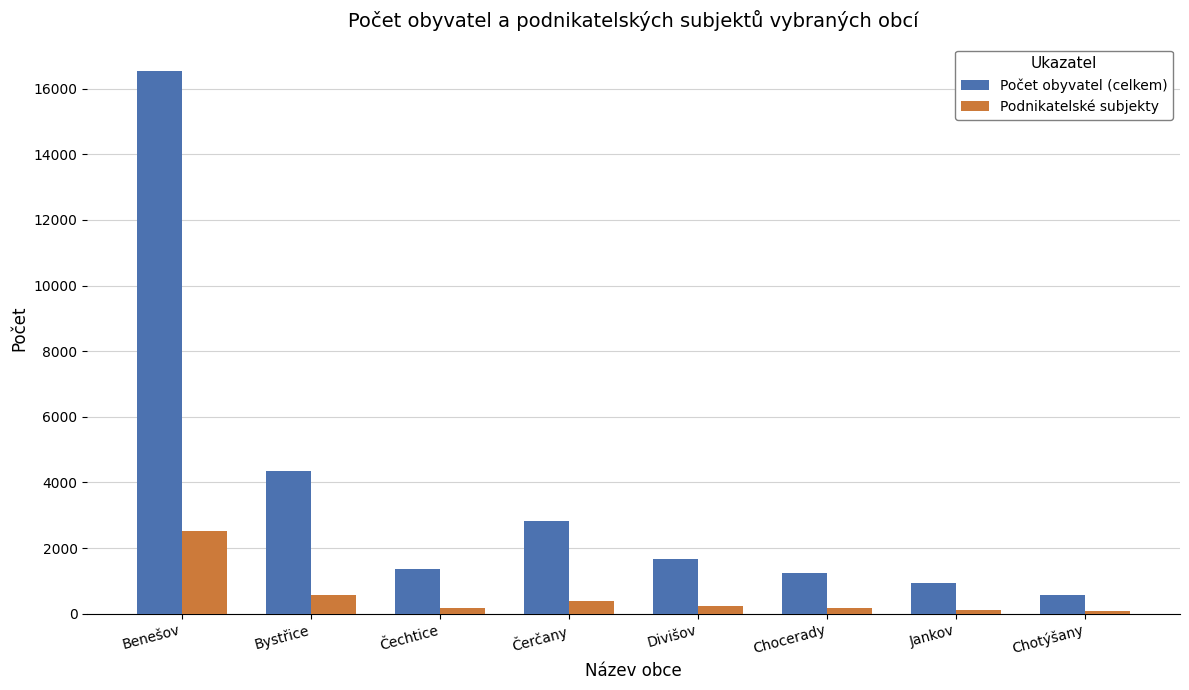

What is the value of the Podnikatelské subjekty bar at the 4th from the left?

390